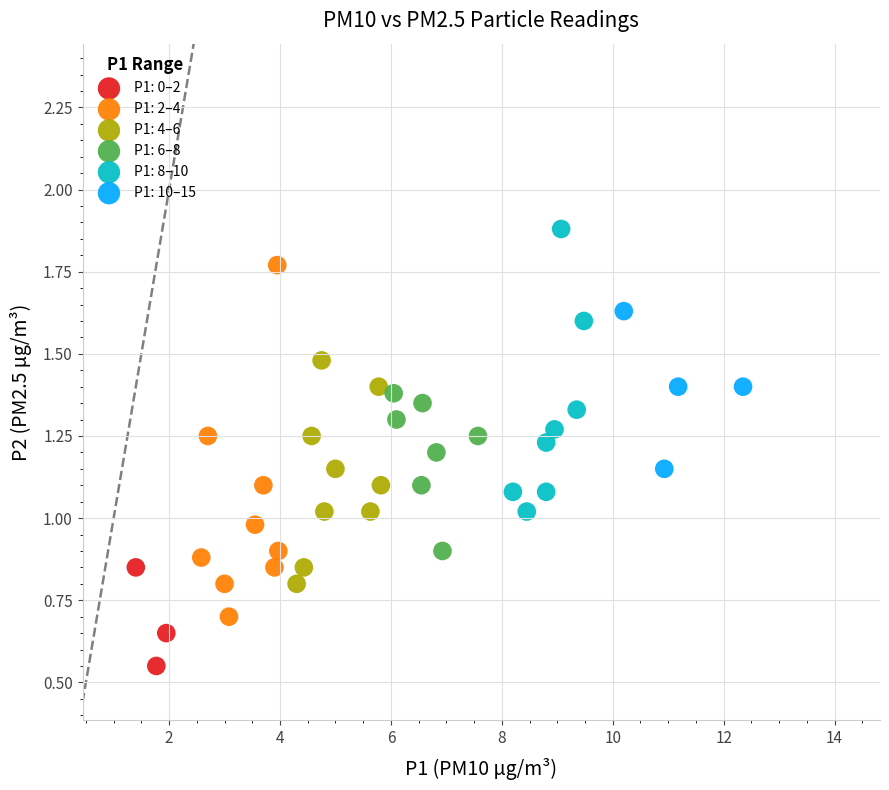

Which series contains the highest Y value?

P1: 8–10